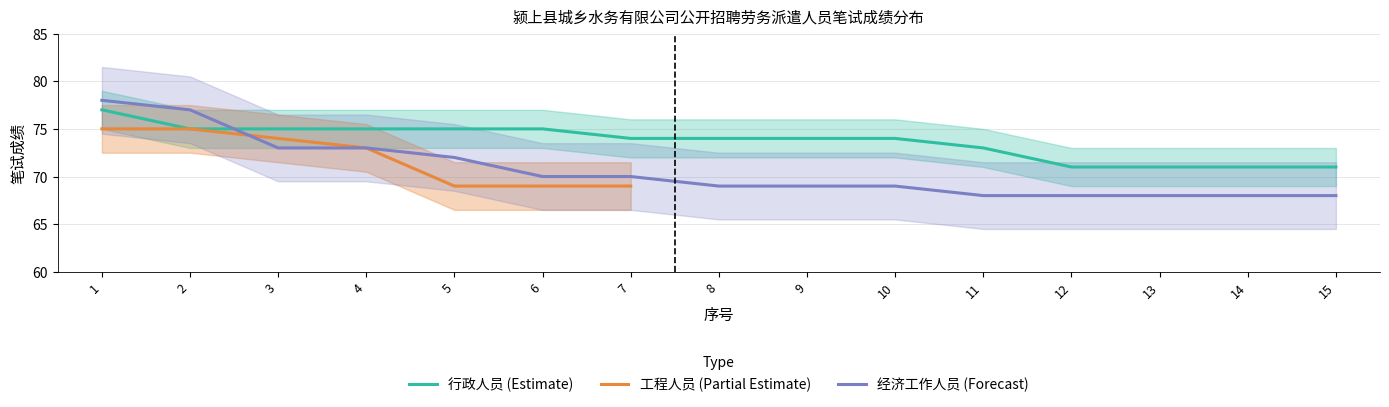

What is the difference between the 行政人员 values at 1 and 11?

4